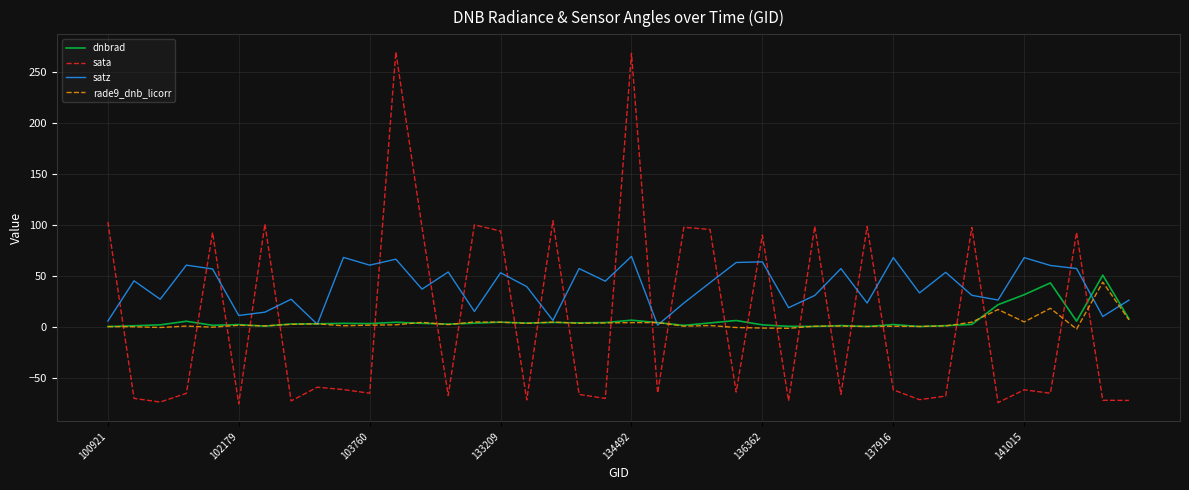

List the series in order of their peak value, lowest first.

rade9_dnb_licorr, dnbrad, satz, sata